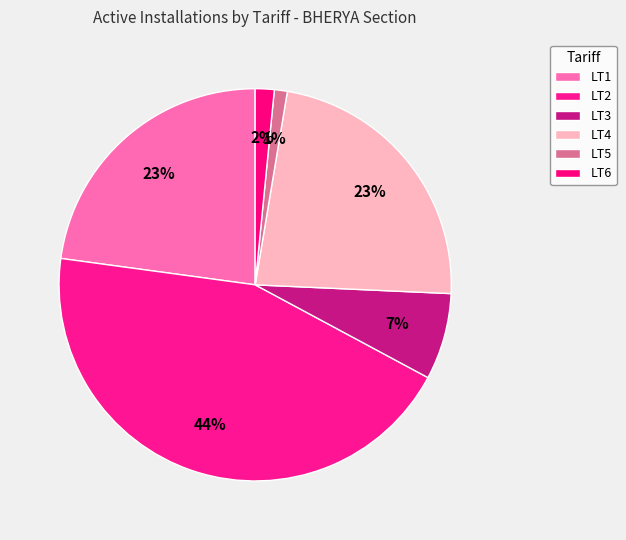

How many slices are in this pie chart?

6